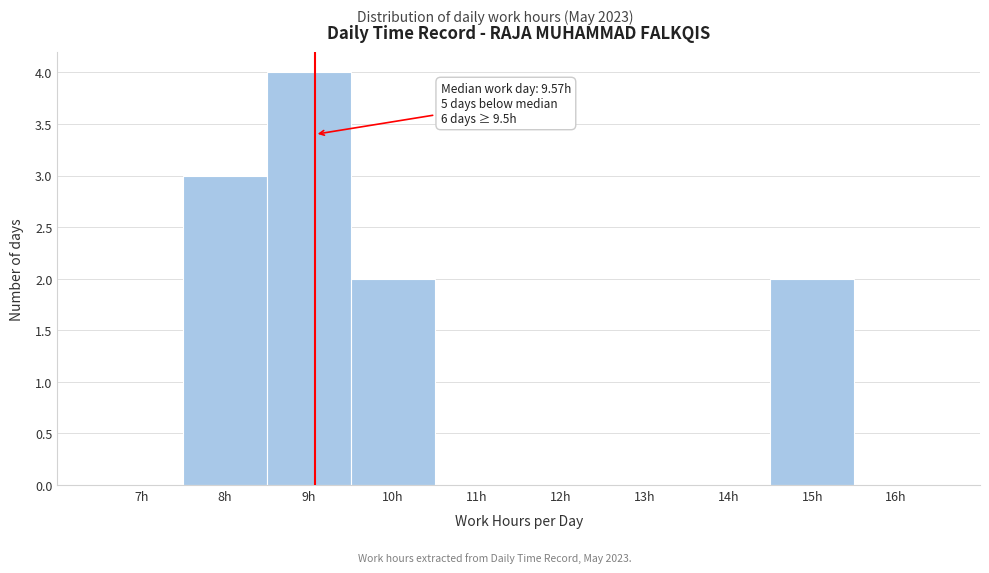

Reading left to right, list all the values displayed in this chart.

7h=0	8h=3	9h=4	10h=2	11h=0	12h=0	13h=0	14h=0	15h=2	16h=0